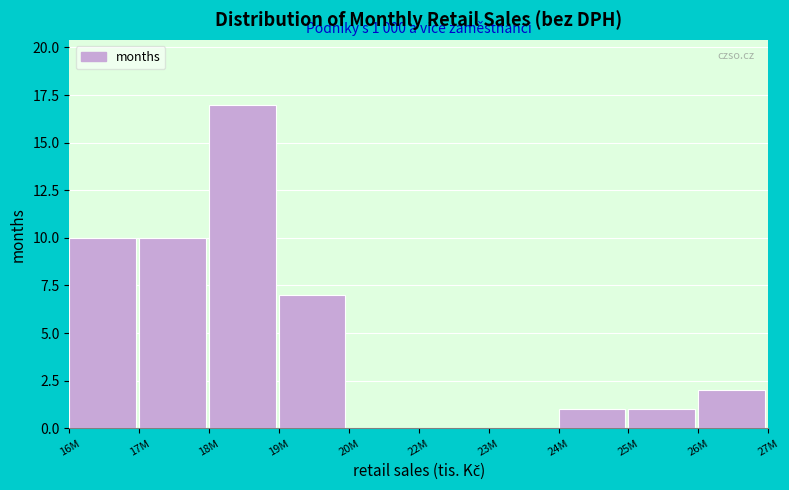

Reading right to left, what are all the values shown in this chart?

26M=2	25M=1	24M=1	23M=0	22M=0	20M=0	19M=7	18M=17	17M=10	16M=10